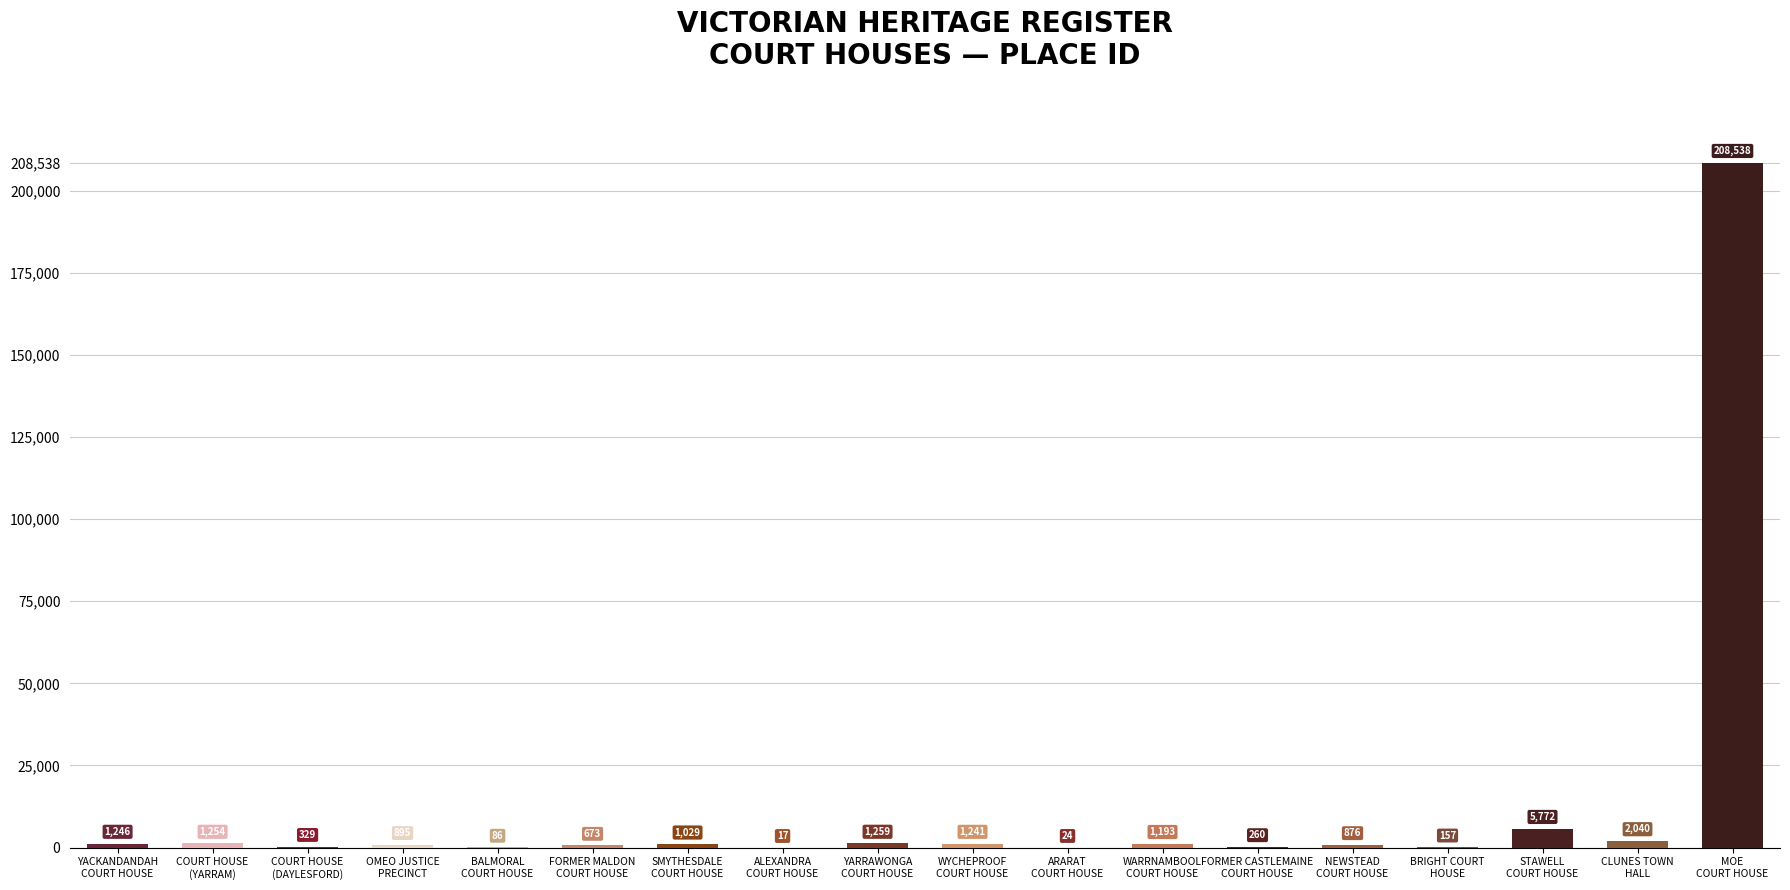

At which label does the data first exceed 1029?

YACKANDANDAH
COURT HOUSE